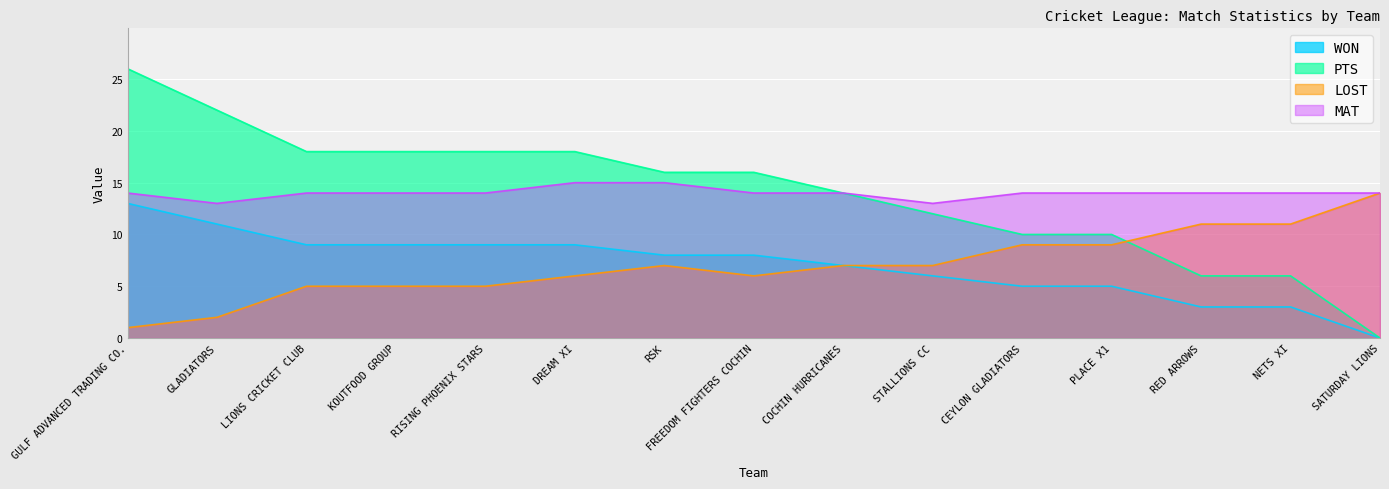

Which series has the largest total across all categories?

PTS